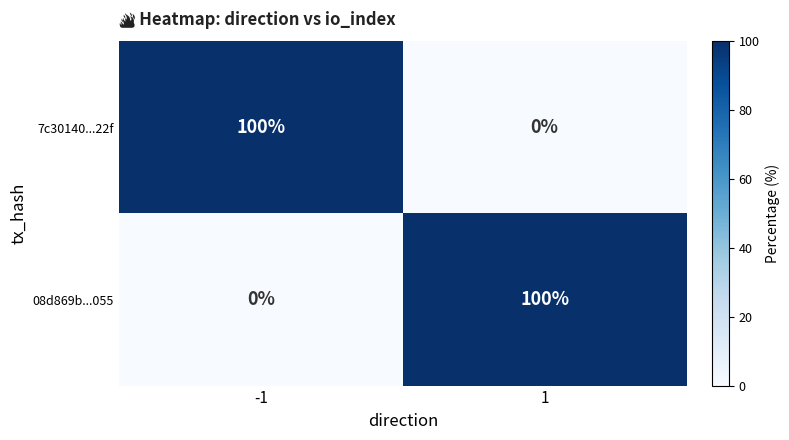

What is the greatest value displayed?

100